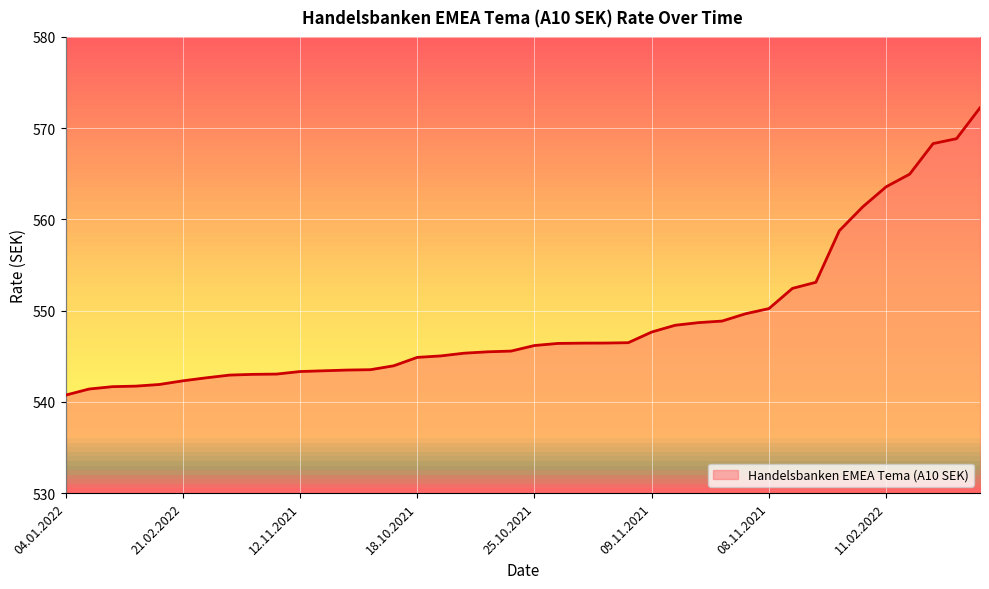

What is the difference between the maximum and minimum values?

31.5